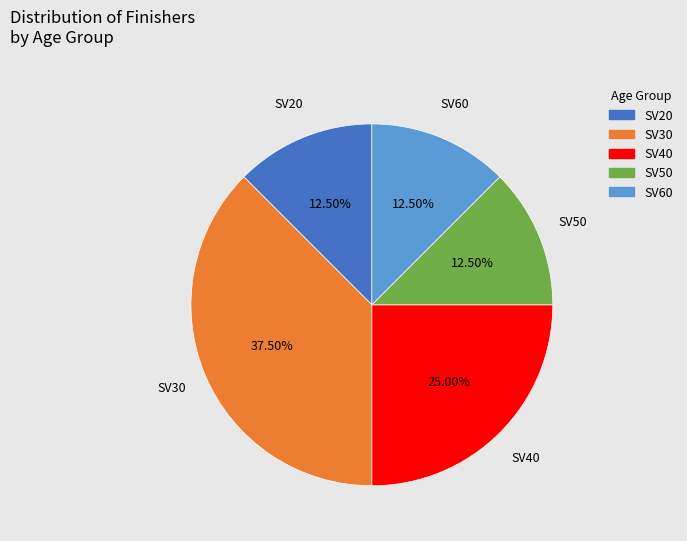

Combined, do SV40 and SV30 account for over 50%?

Yes